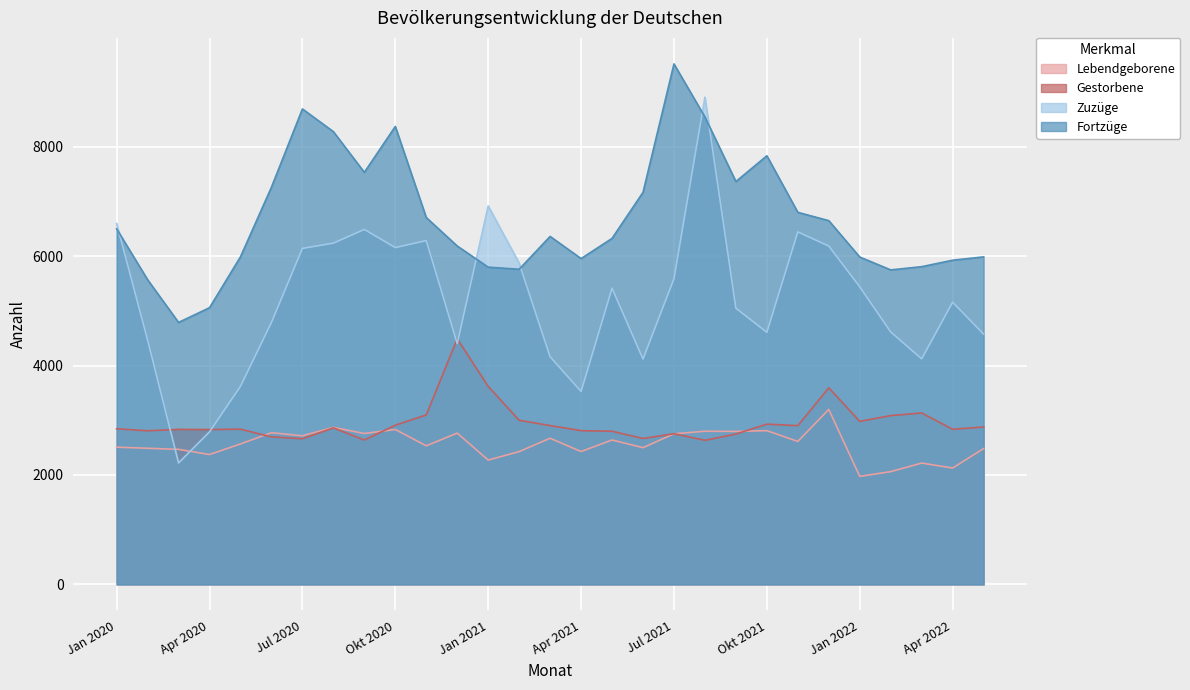

Does the chart display data point markers on the line(s)?

No